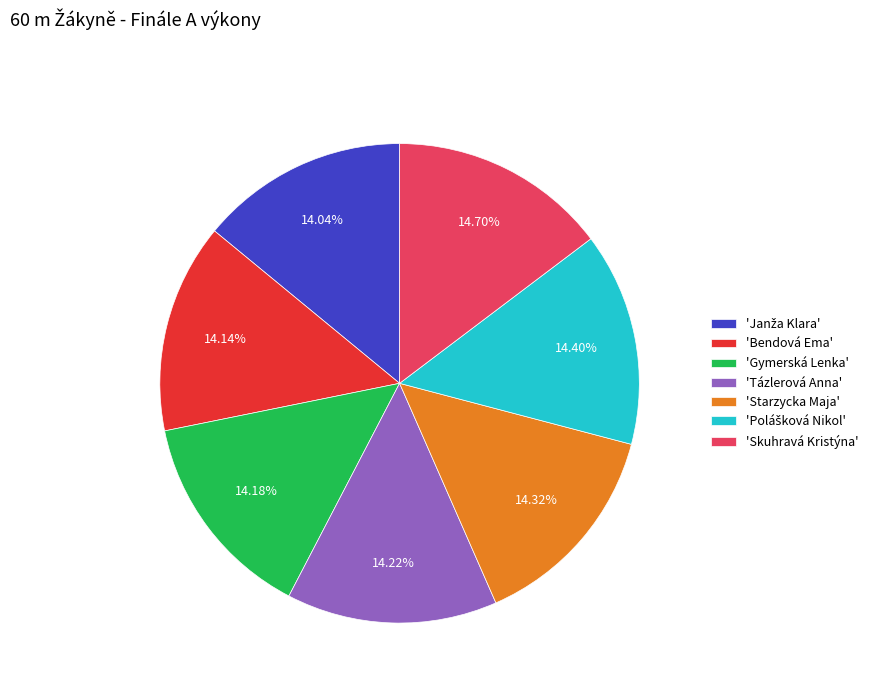

Is there any slice that represents more than half of the pie?

No